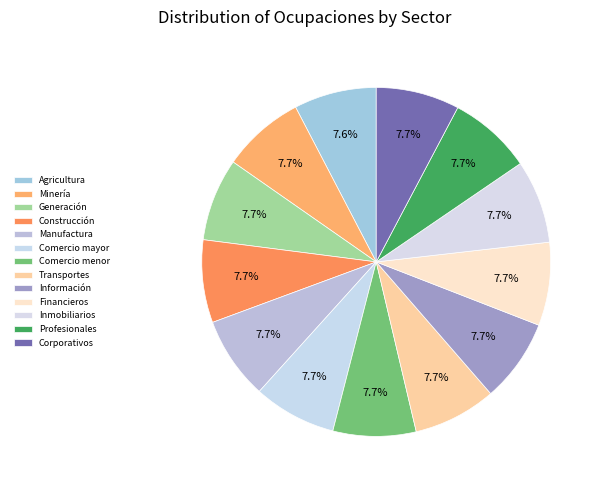

Rank the categories by value from lowest to highest.

Agricultura, Minería, Generación, transmisión y distribución, Construcción, Industrias manufactureras, Comercio al por mayor, Comercio al por menor, Transportes, correos y almacenamiento, Información en medios masivos, Servicios financieros y de seguros, Servicios inmobiliarios y de alquiler, Servicios profesionales, científicos, Corporativos